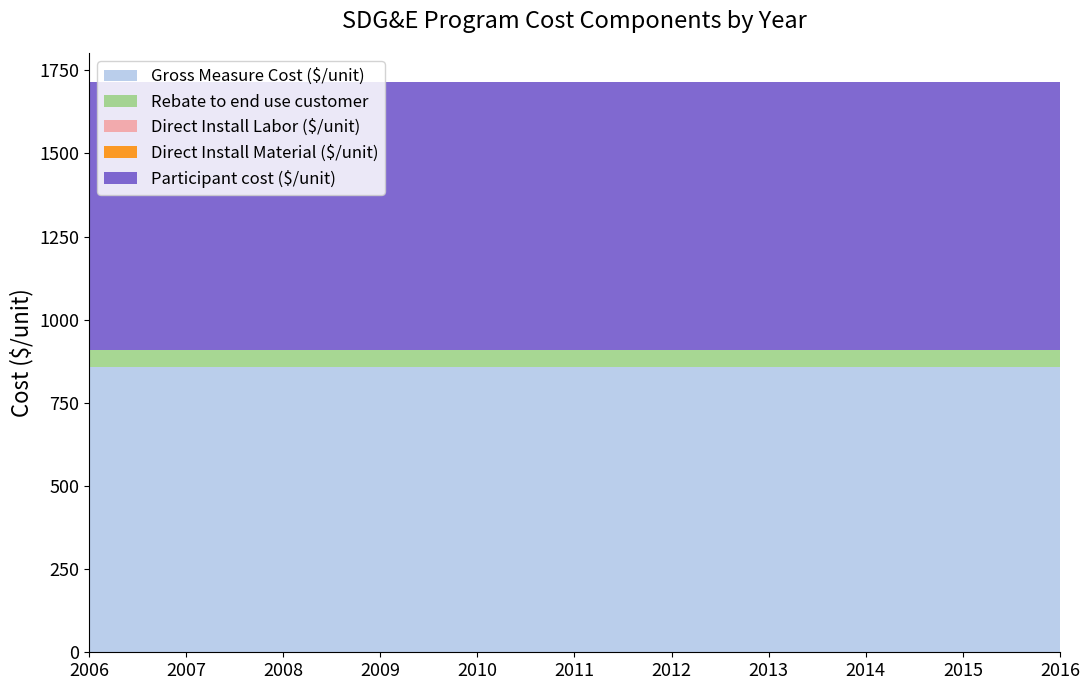

Reading left to right, transcribe all the data shown in this chart.

Gross Measure Cost ($/unit): 858.1	858.1	858.1	858.1	858.1	858.1	858.1	858.1	858.1	858.1	858.1
Rebate to end use customer: 50.3	50.3	50.3	50.3	50.3	50.3	50.3	50.3	50.3	50.3	50.3
Direct Install Labor ($/unit): 0.0	0.0	0.0	0.0	0.0	0.0	0.0	0.0	0.0	0.0	0.0
Direct Install Material ($/unit): 0.0	0.0	0.0	0.0	0.0	0.0	0.0	0.0	0.0	0.0	0.0
Participant cost ($/unit): 807.8	807.8	807.8	807.8	807.8	807.8	807.8	807.8	807.8	807.8	807.8